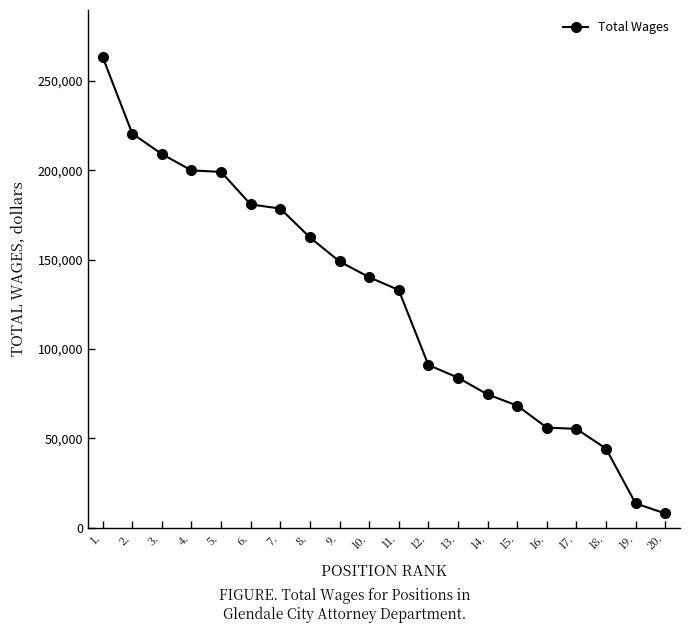

What is the minimum value shown in the chart?

7996